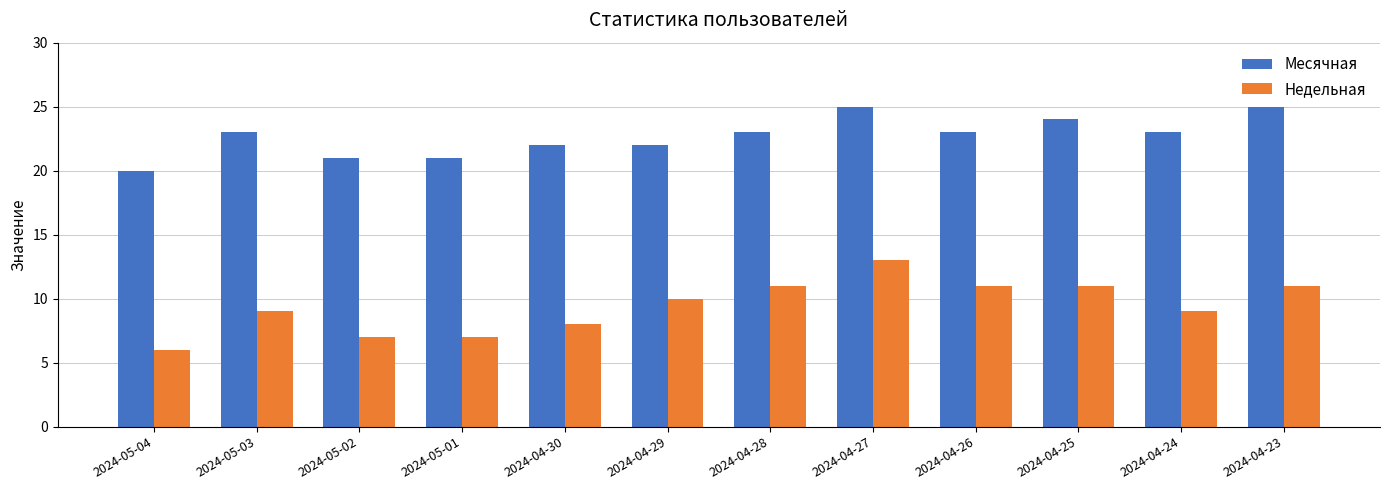

What is the lowest value of the Недельная series?

6